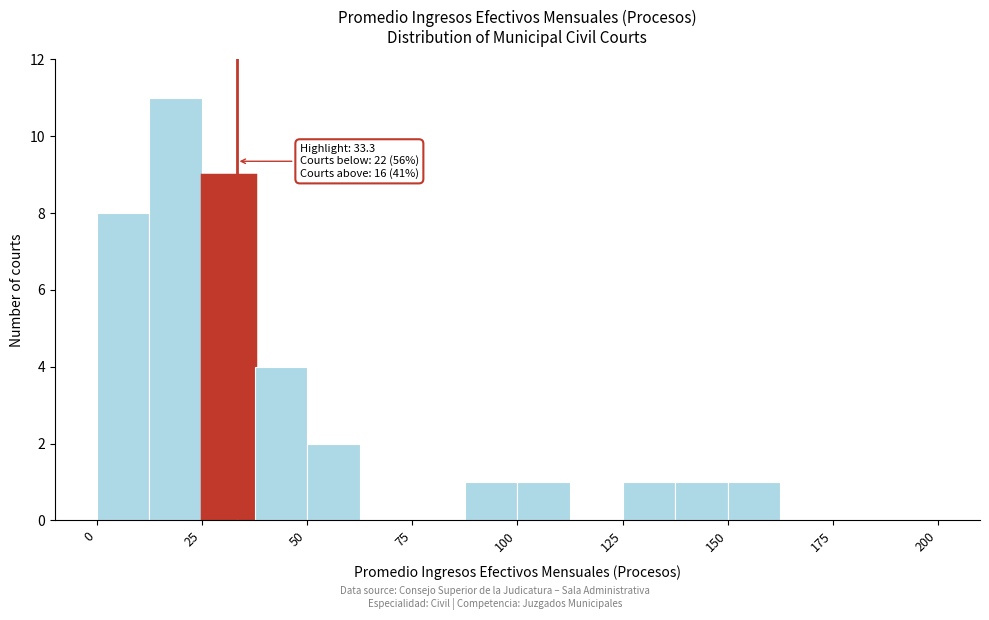

Read against the x-axis, roughly where is the centre of the tallest bar?

20